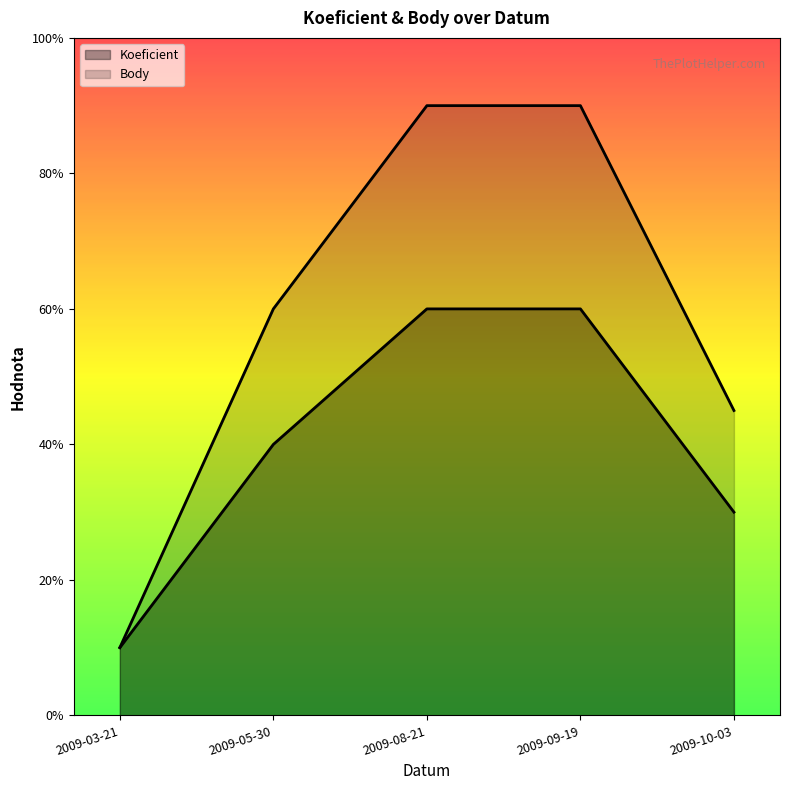

True or false: Koeficient (line) and Body (line) intersect in this chart.

False